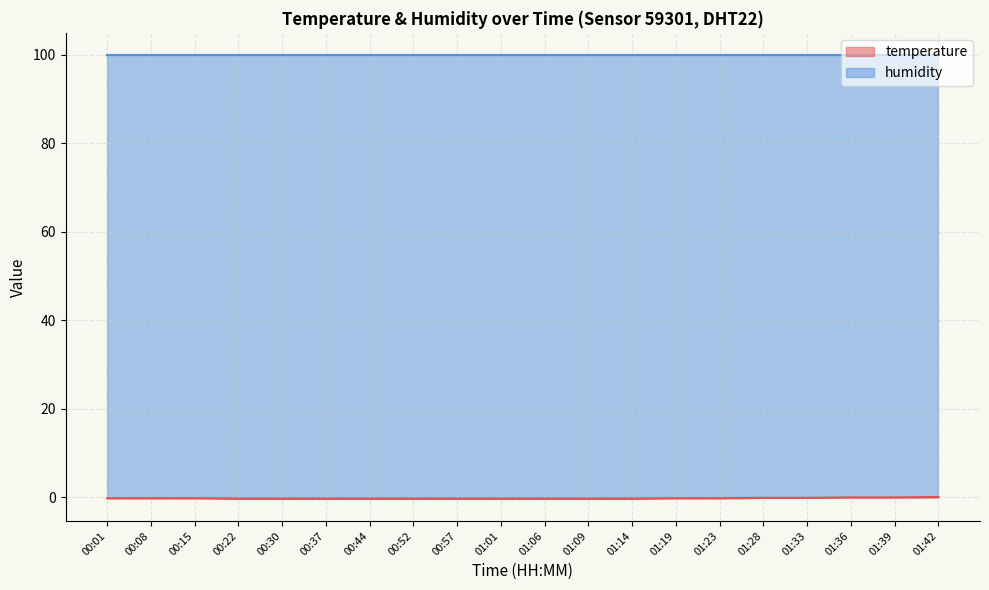

What is the highest value of the humidity series?

99.9